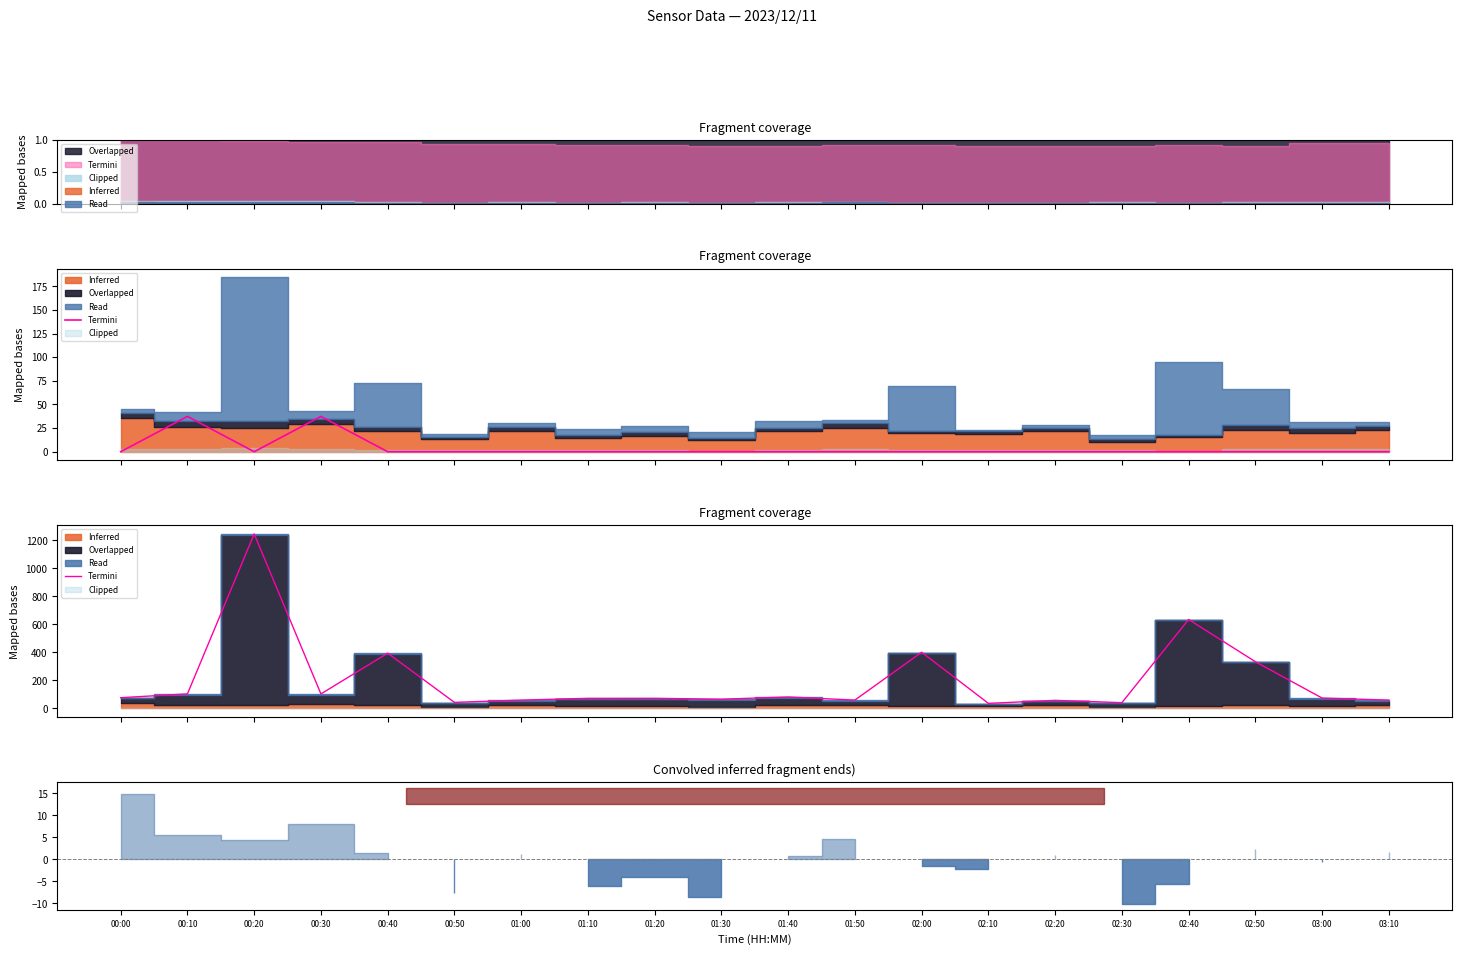

The value at 00:30 is 103.3. True or false?

True